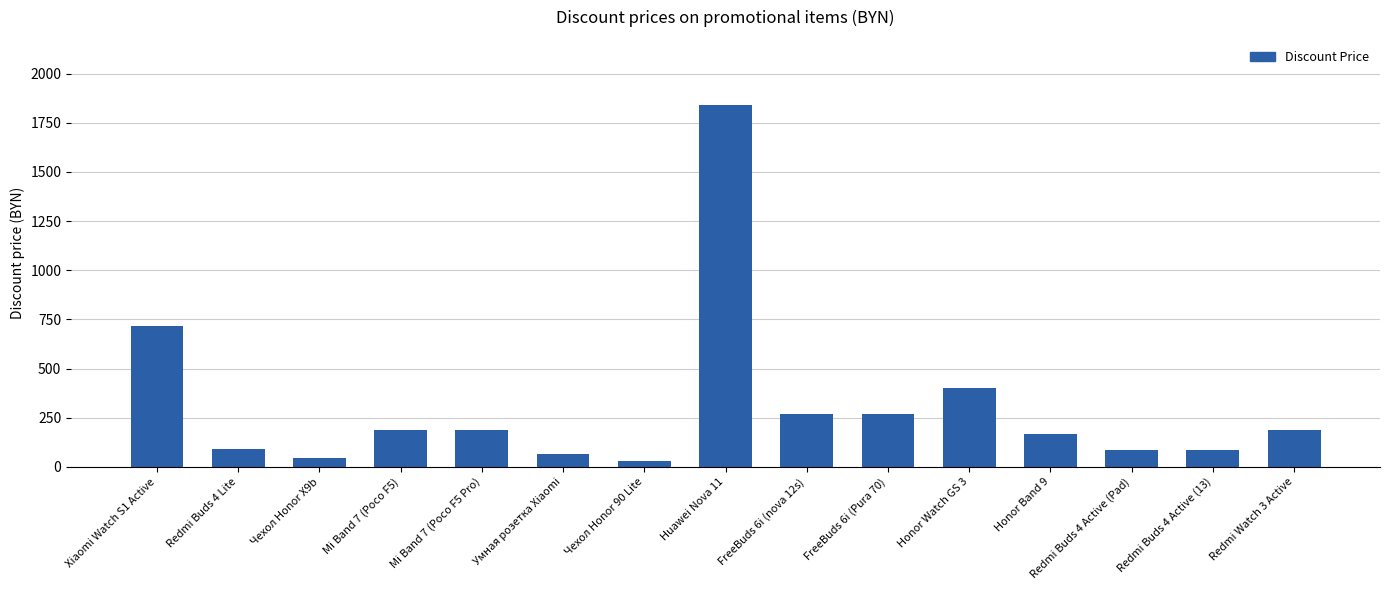

At which category does the chart reach its peak across all series?

Huawei Nova 11